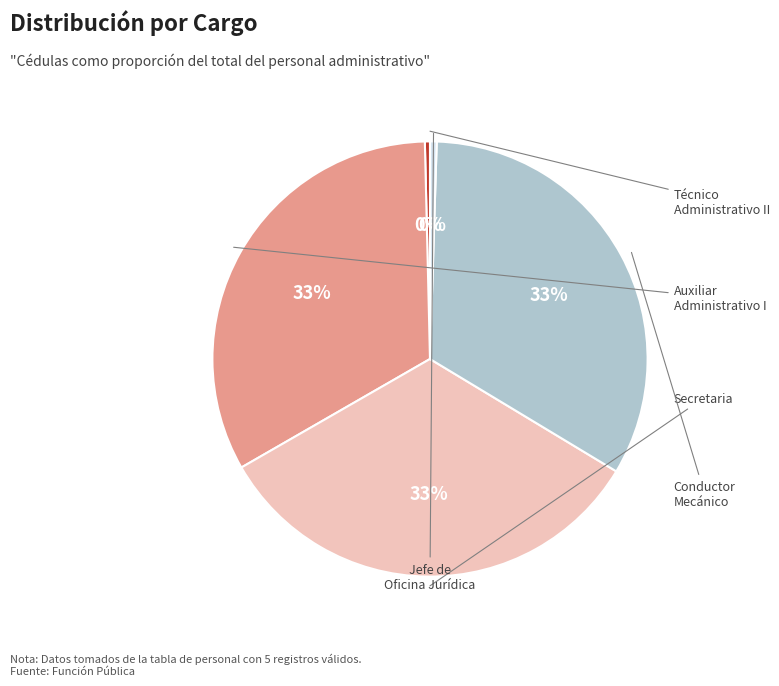

Is there any slice that represents more than half of the pie?

No